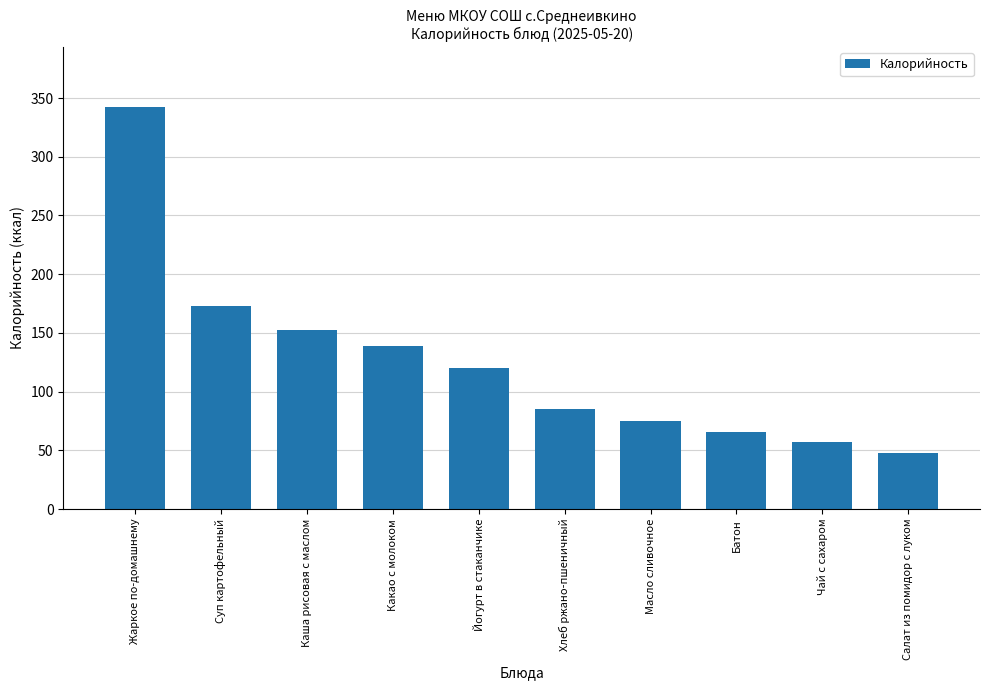

How many bars are there in total?

10